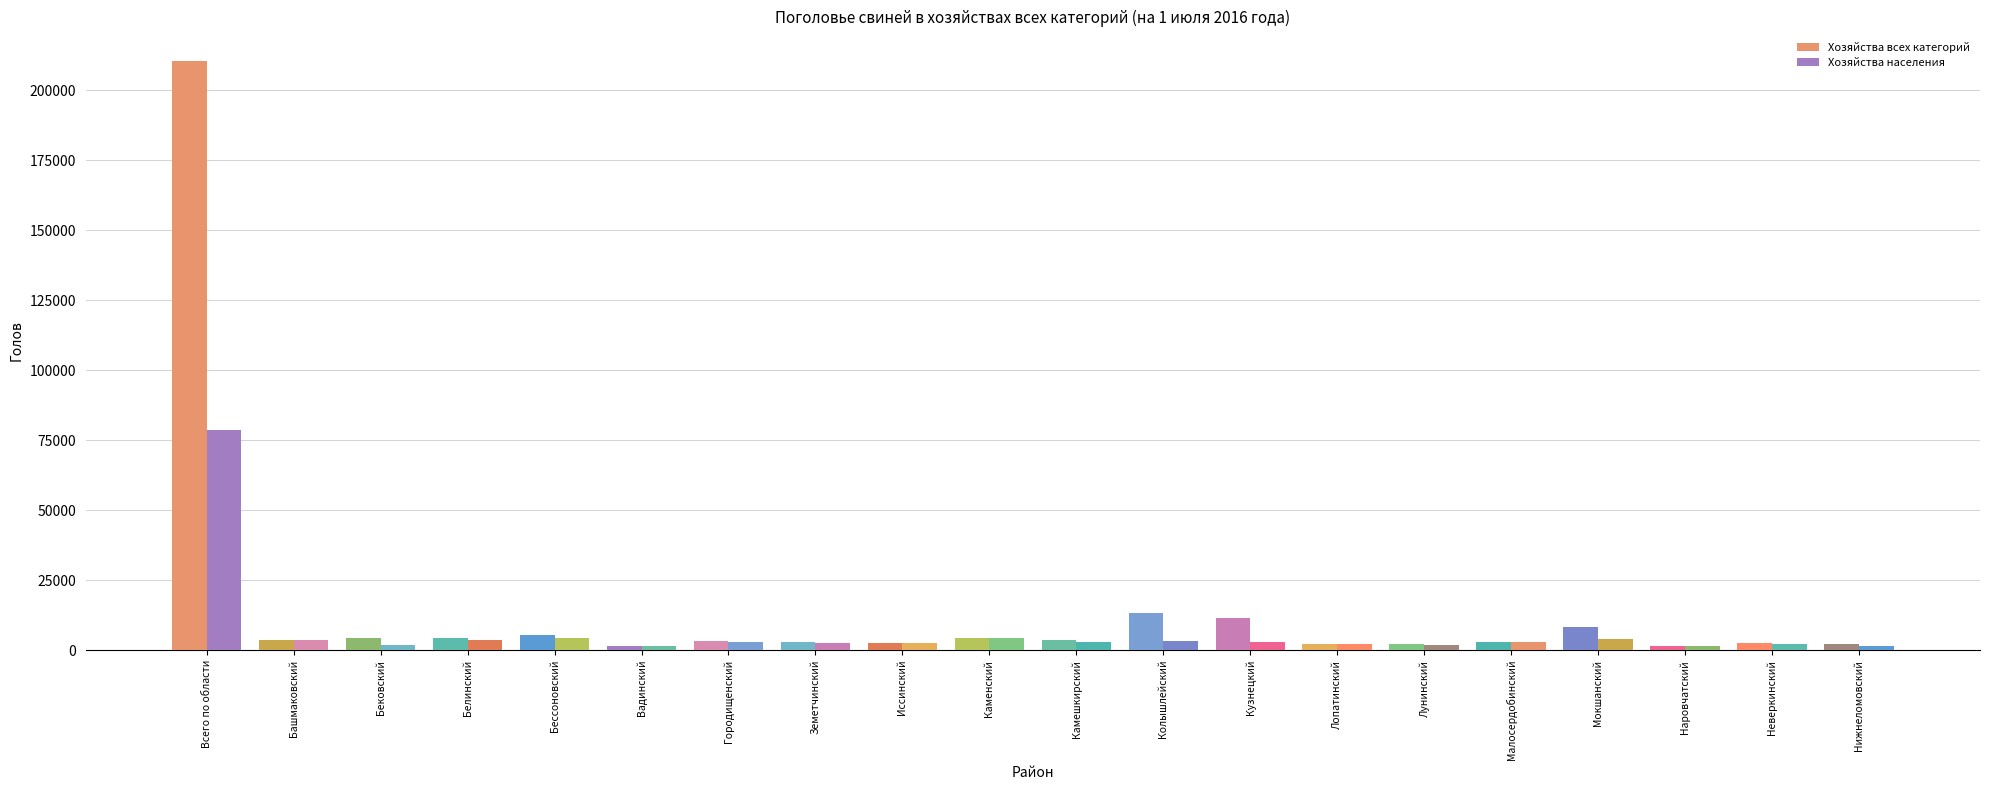

How many series are shown in this chart?

2